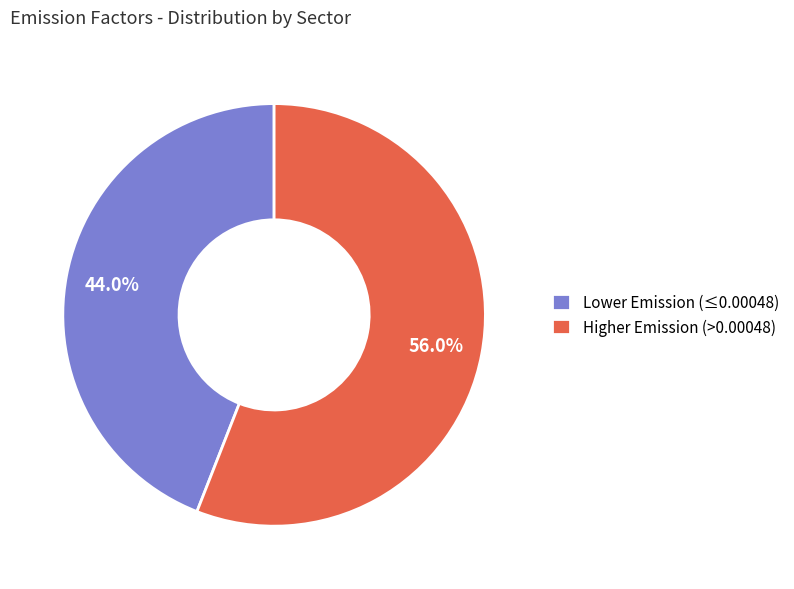

Does Higher Emission (>0.00048) account for over 50% of the chart?

Yes